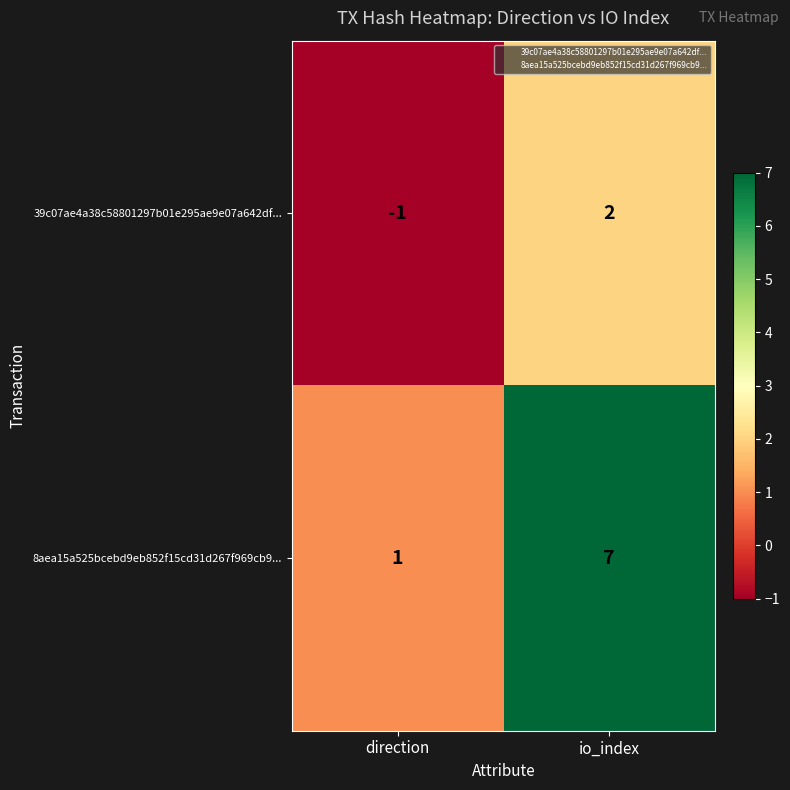

What is the approximate value of 8aea15a525bcebd9eb852f15cd31d267f969cb9... at io_index?

7